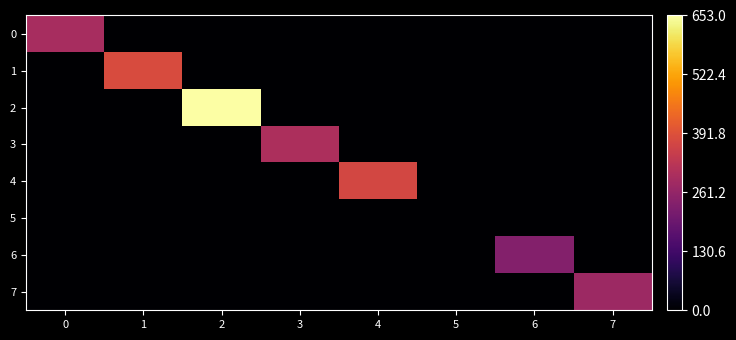

Which has a higher value, 4 or 5?

4